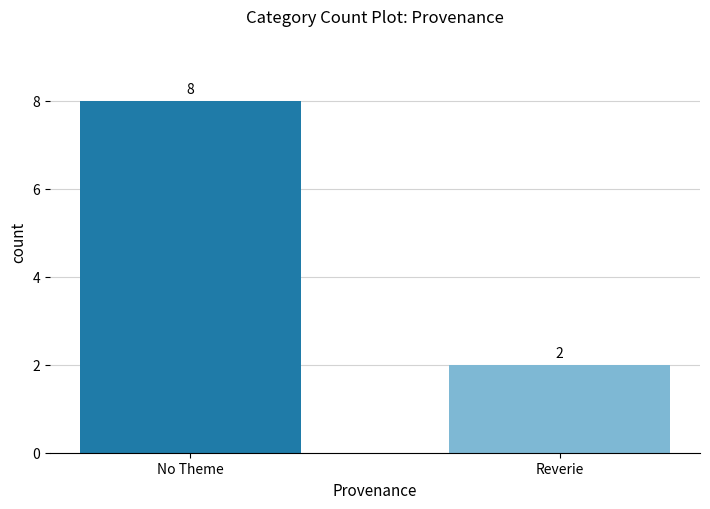

Rank the categories by value from highest to lowest.

No Theme, Reverie